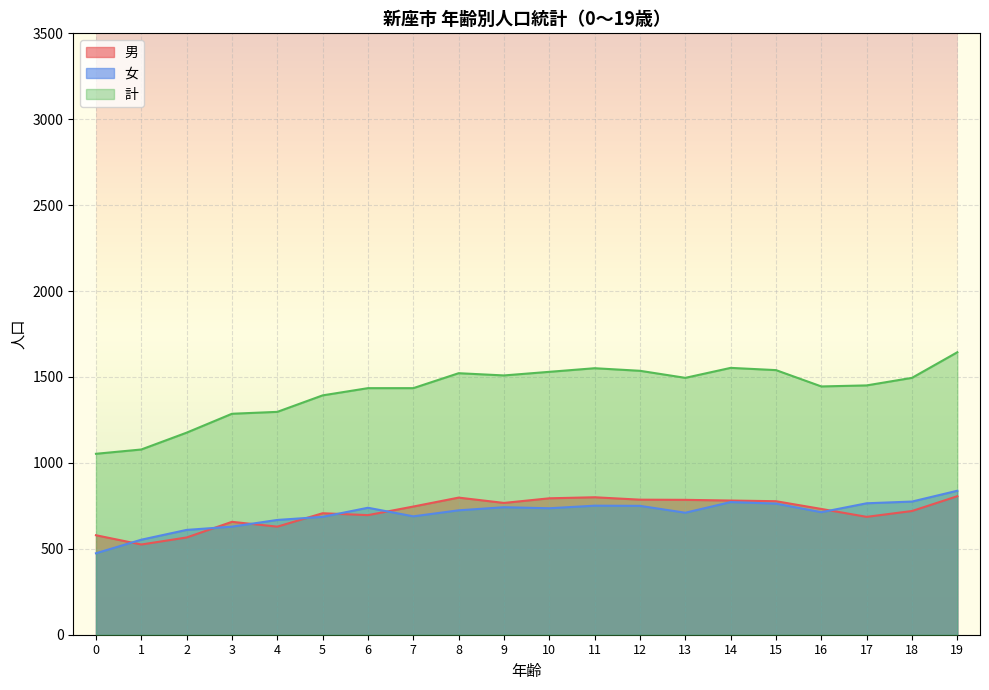

The 計 series shows 1297 at 4. True or false?

True